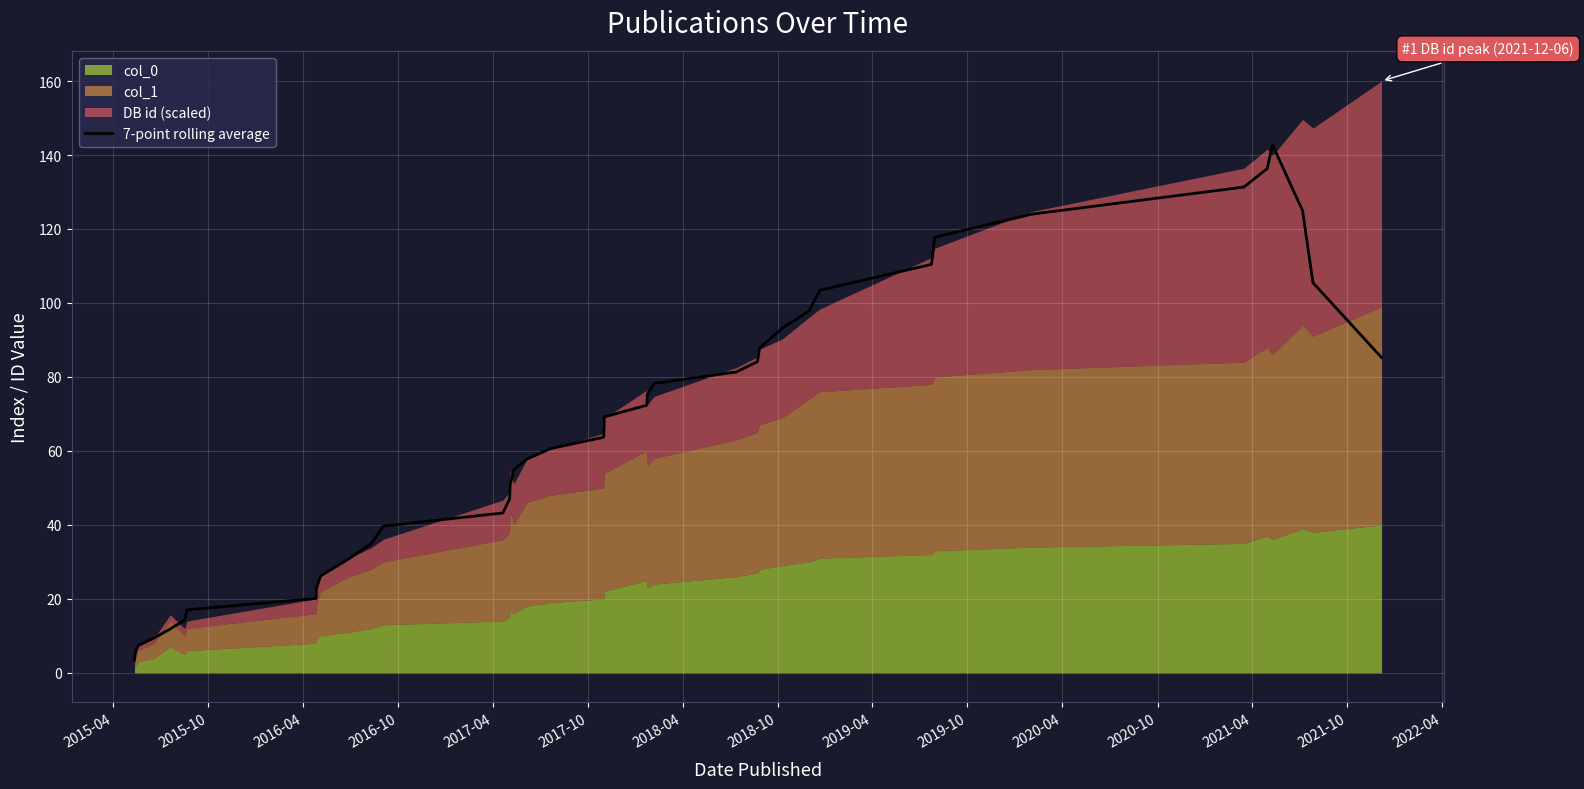

What is the maximum value shown in the chart?

142.8